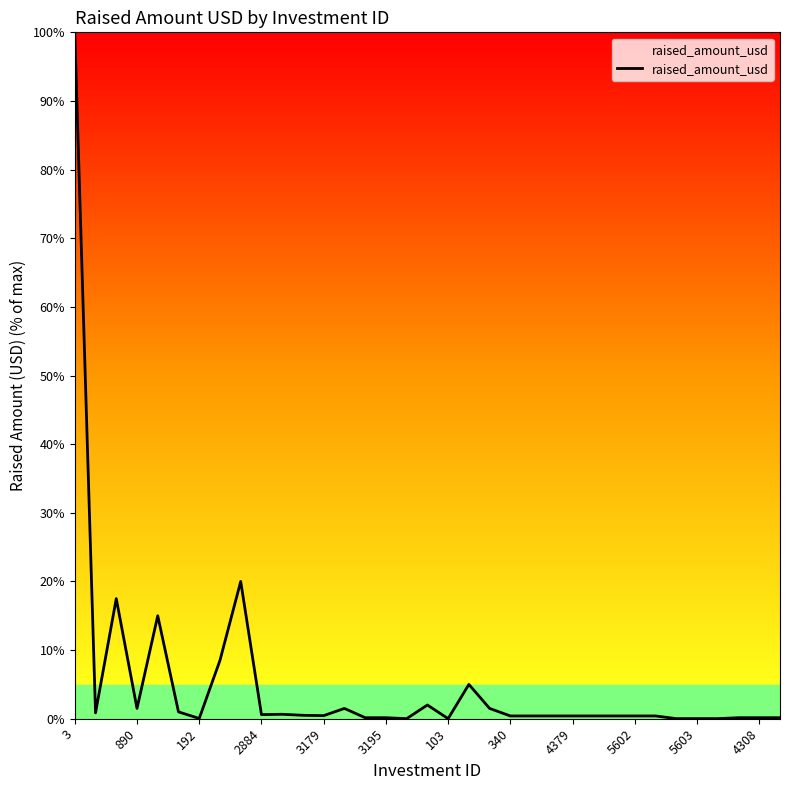

What is the difference between the maximum and minimum values?

100.0